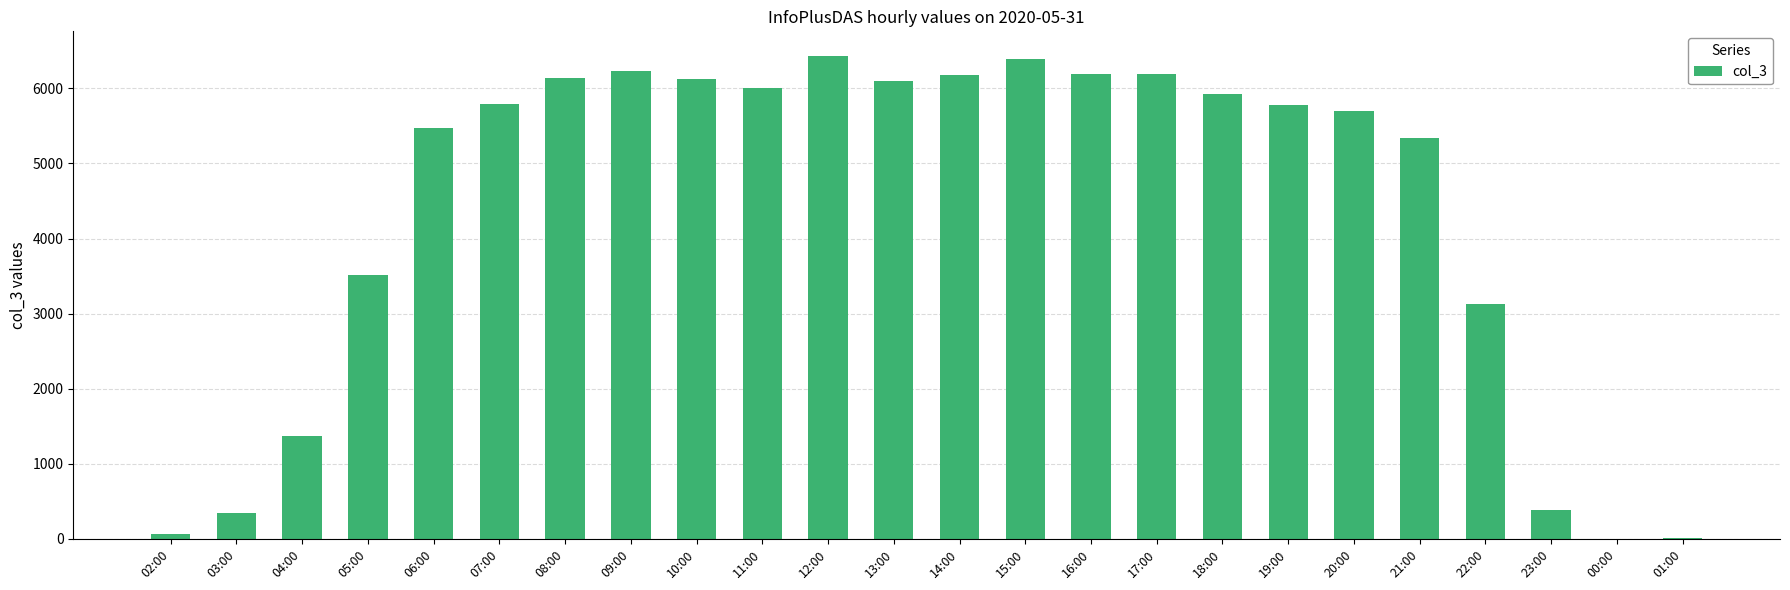

How many distinct data groups are displayed?

1